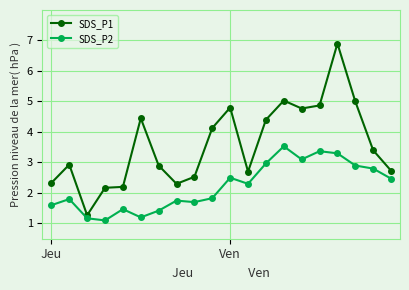

At how many categories does at least one series exceed 1?

20